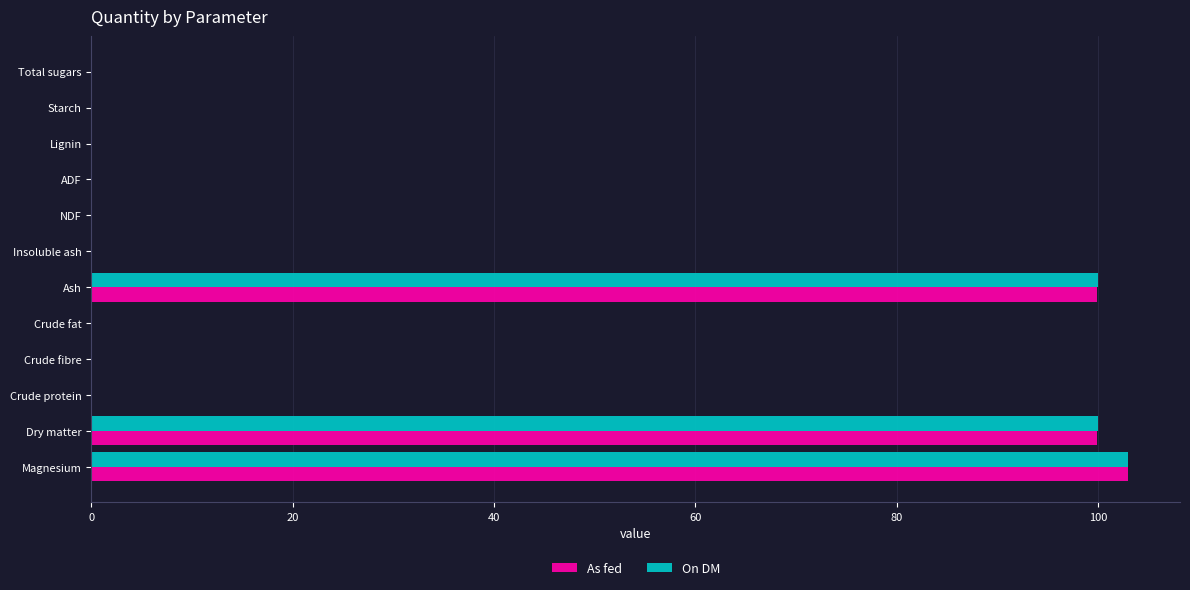

What is the maximum value shown in the chart?

103.0